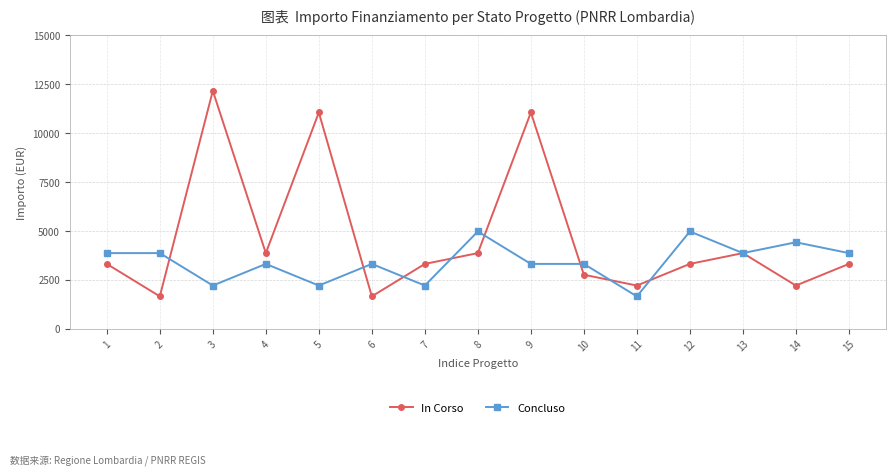

Between which two adjacent categories do Concluso and In Corso first intersect?

2 and 3